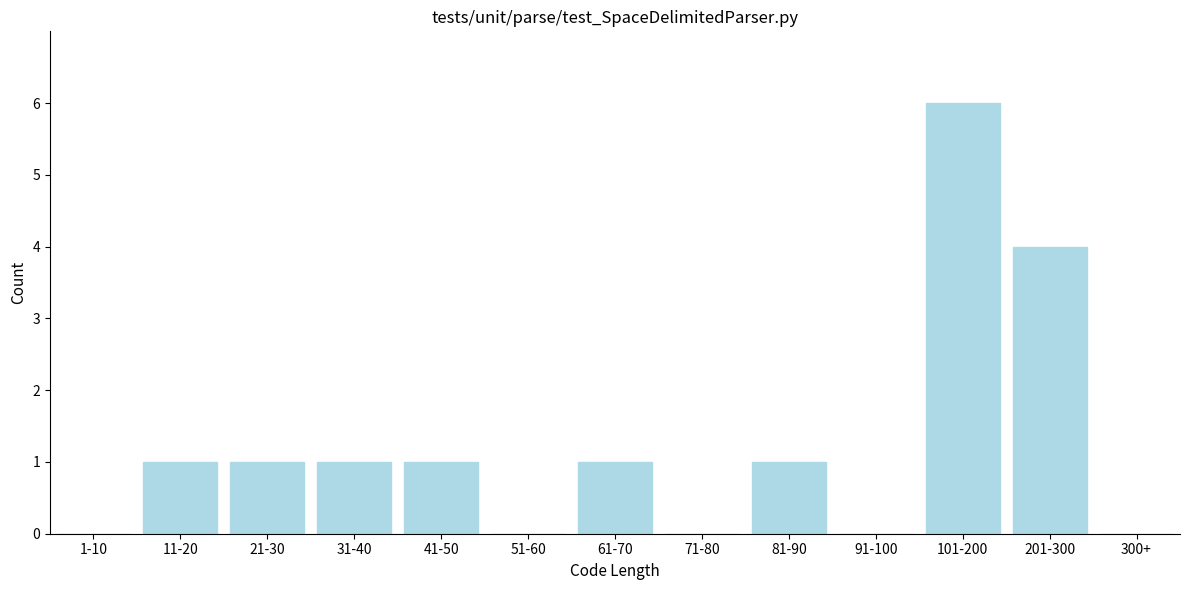

Reading right to left, extract all data points from this chart.

300+=0	201-300=4	101-200=6	91-100=0	81-90=1	71-80=0	61-70=1	51-60=0	41-50=1	31-40=1	21-30=1	11-20=1	1-10=0